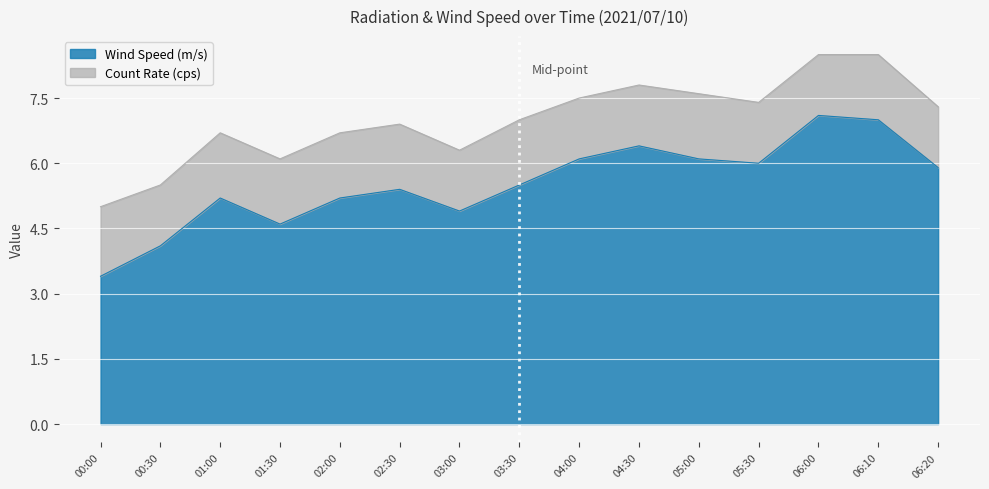

List the labels in order of value, largest first.

06:00, 06:10, 04:30, 04:00, 05:00, 05:30, 06:20, 03:30, 02:30, 01:00, 02:00, 03:00, 01:30, 00:30, 00:00